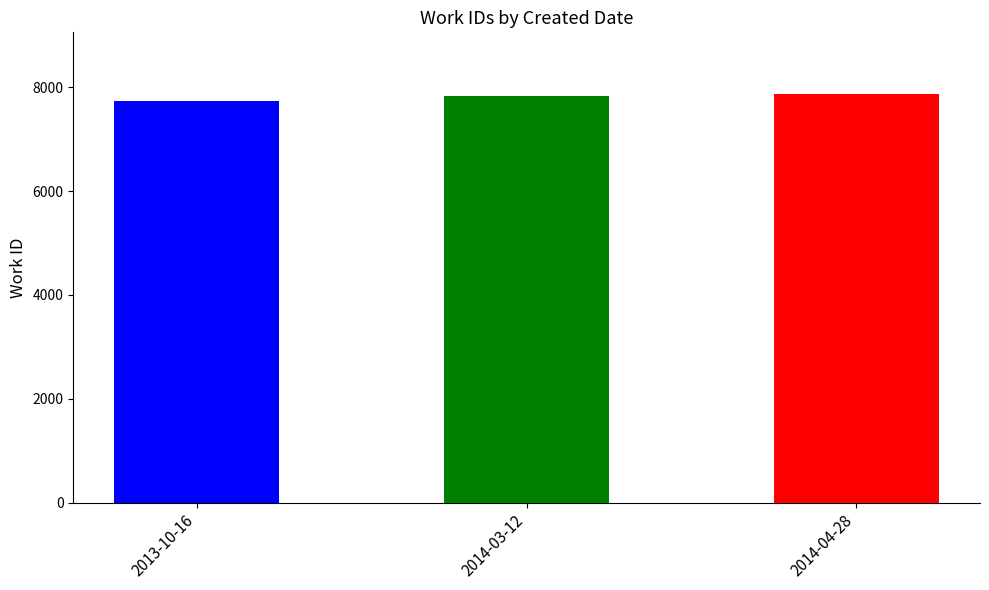

The value at 2014-03-12 is 7836. True or false?

True